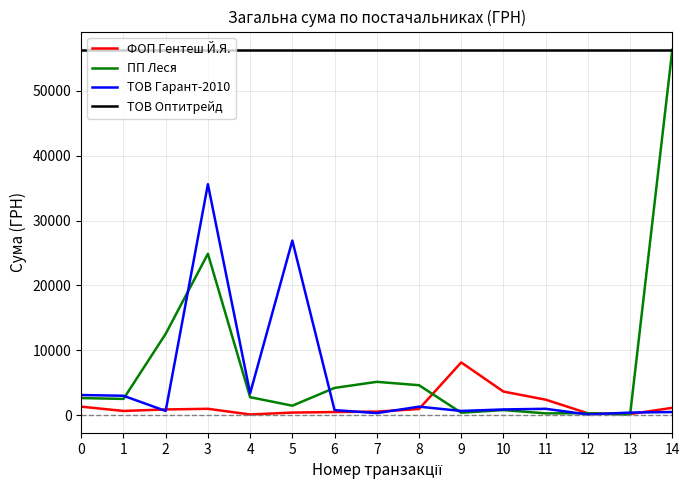

True or false: ФОП Гентеш Й.Я. and ТОВ Оптитрейд intersect in this chart.

False